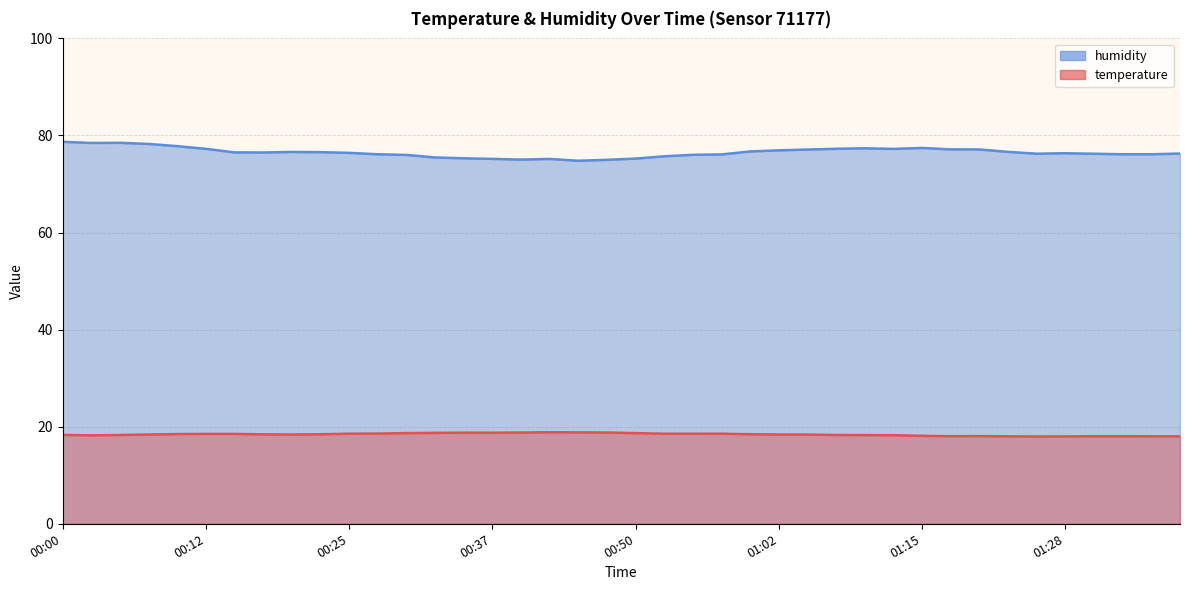

The humidity series shows 113.7 at 01:00. True or false?

False